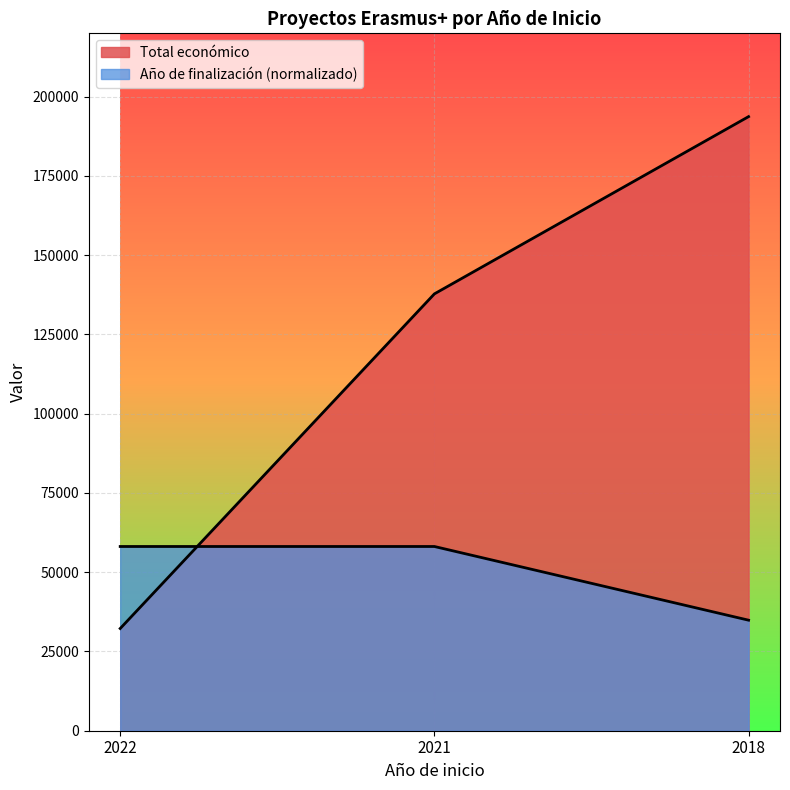

Reading left to right, list all the values displayed in this chart.

Total económico: 32242.0	137807.0	193727.0
Año de finalización: 58118.1	58118.1	34870.9